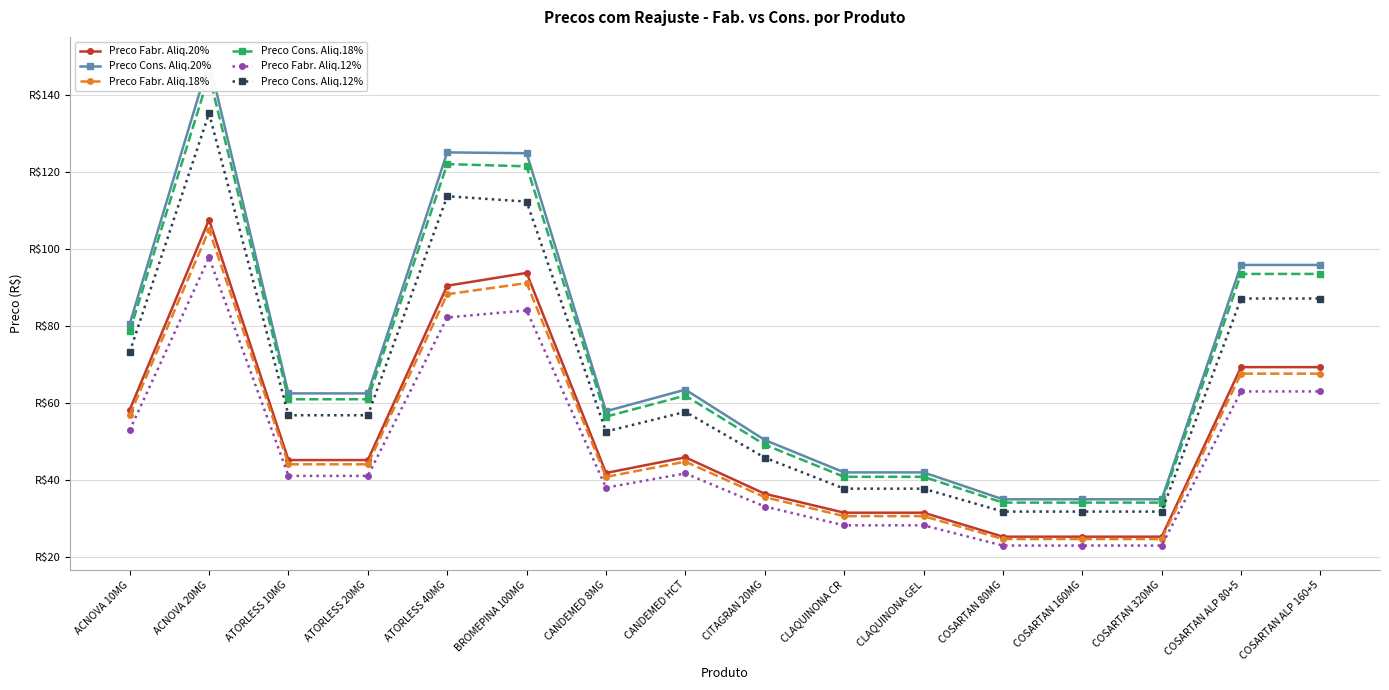

What is the sum of the Preco Cons. Aliq.20% values at CLAQUINONA GEL and CANDEMED HCT?

105.7